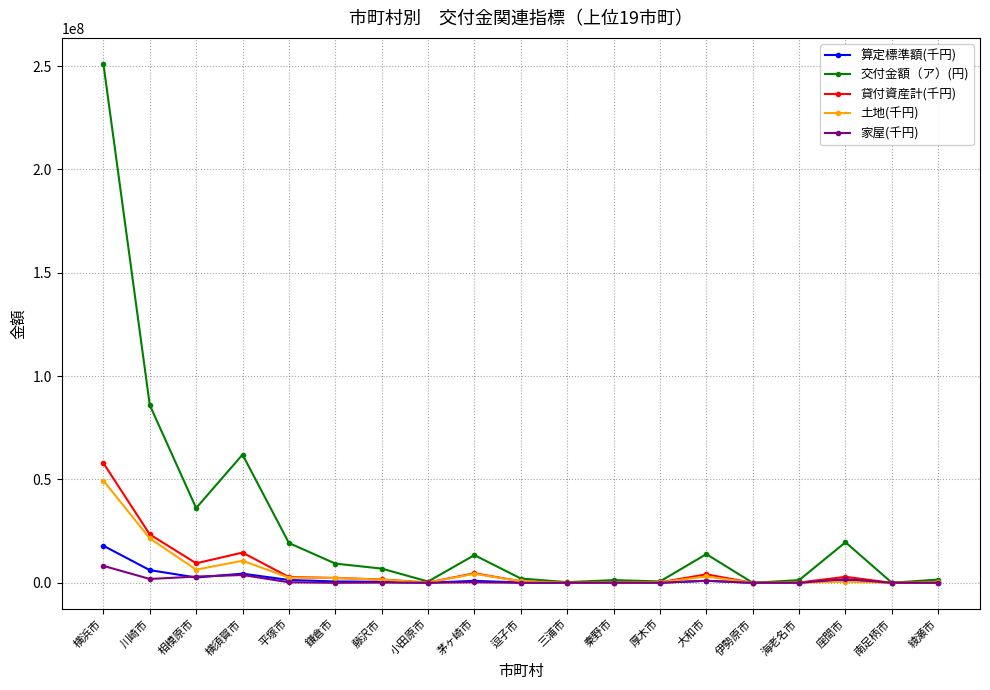

What is the maximum value shown in the chart?

251084300